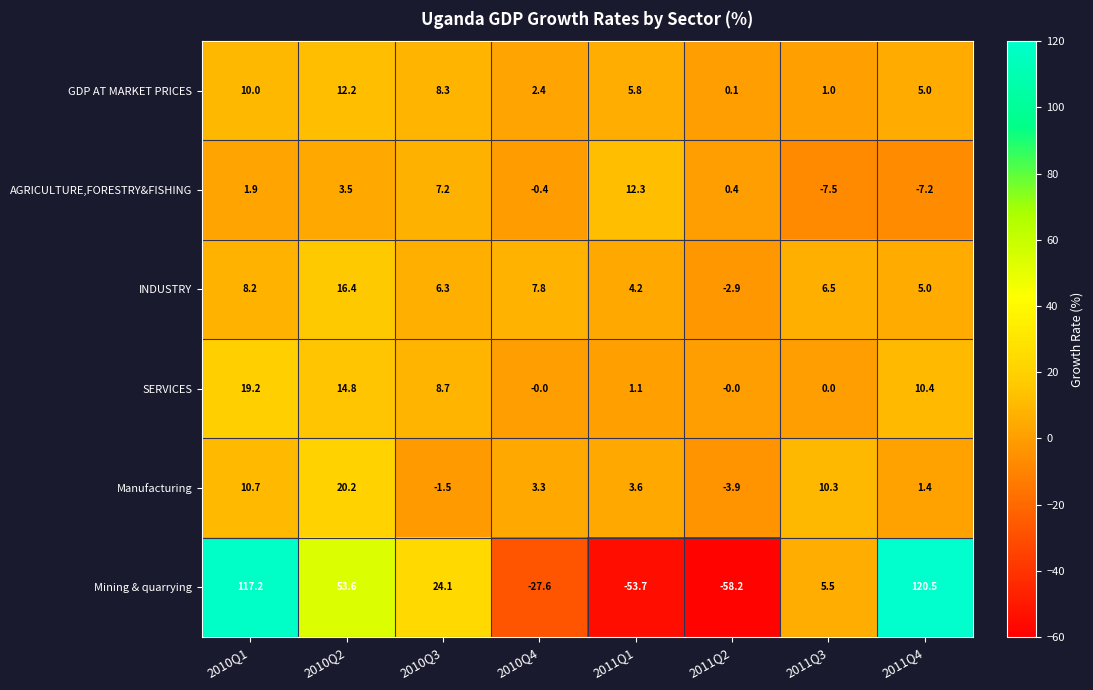

What is the minimum value shown in the chart?

-58.2